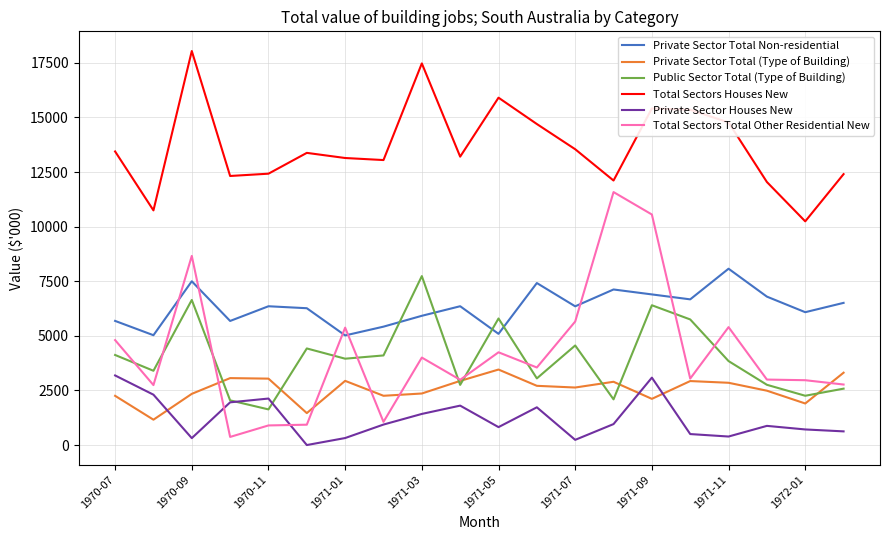

What is the greatest value displayed?

18041